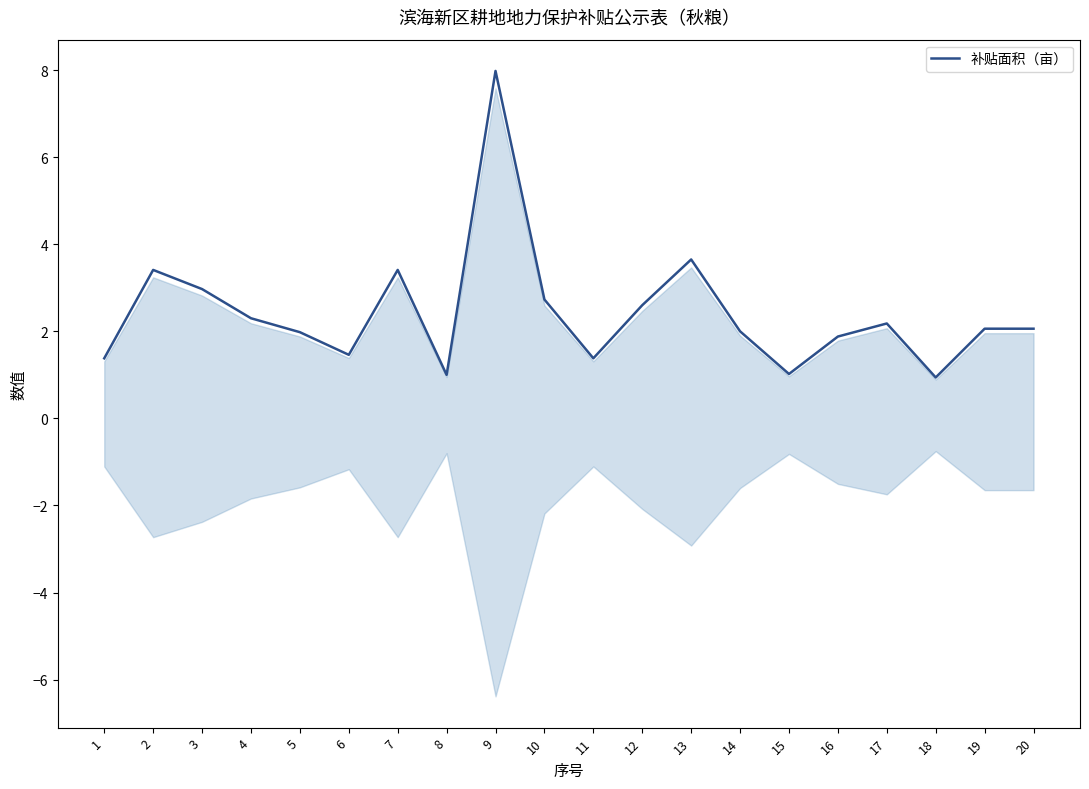

Reading left to right, list all the values displayed in this chart.

1.4	3.4	3.0	2.3	2.0	1.5	3.4	1.0	8.0	2.7	1.4	2.6	3.6	2.0	1.0	1.9	2.2	0.9	2.1	2.1